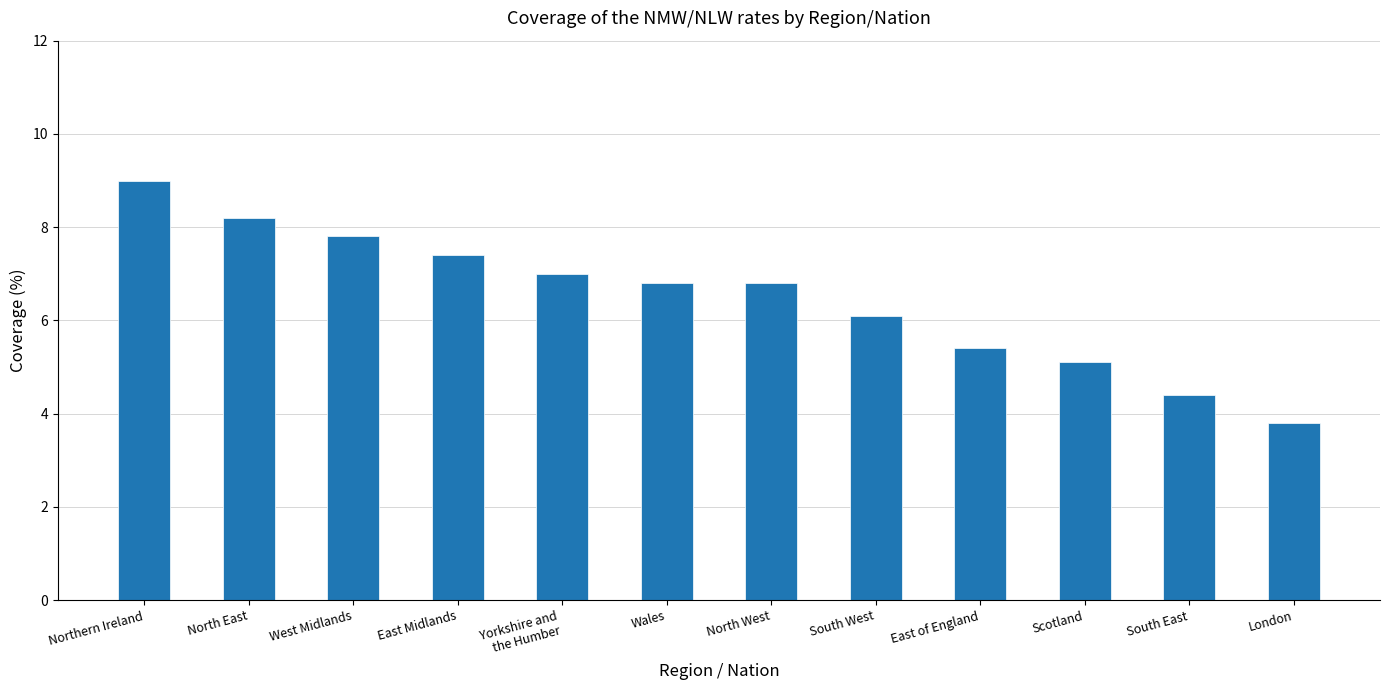

Is it true that the value at London is 3.8?

True